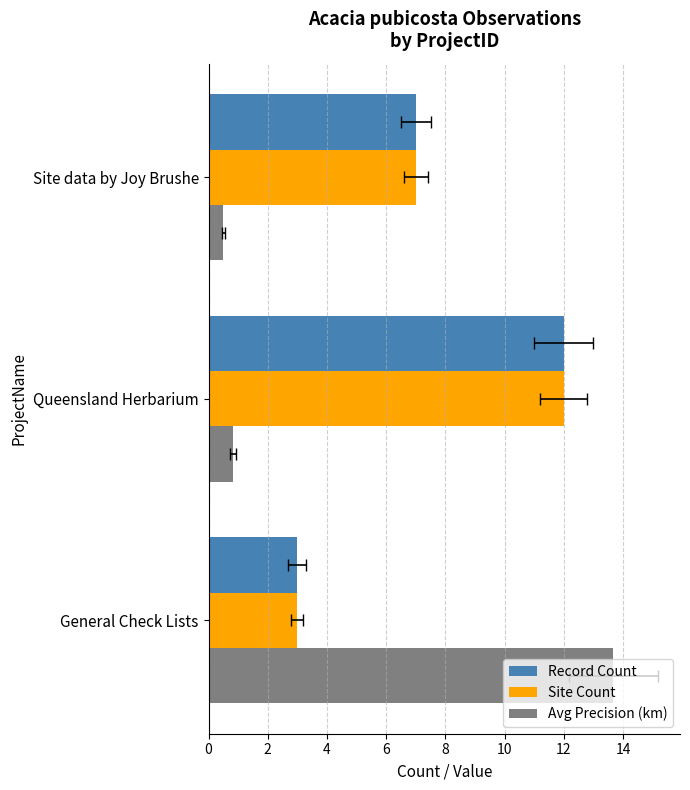

Rank the series by their maximum value, from lowest to highest.

Record Count, Site Count, Avg Precision (km)